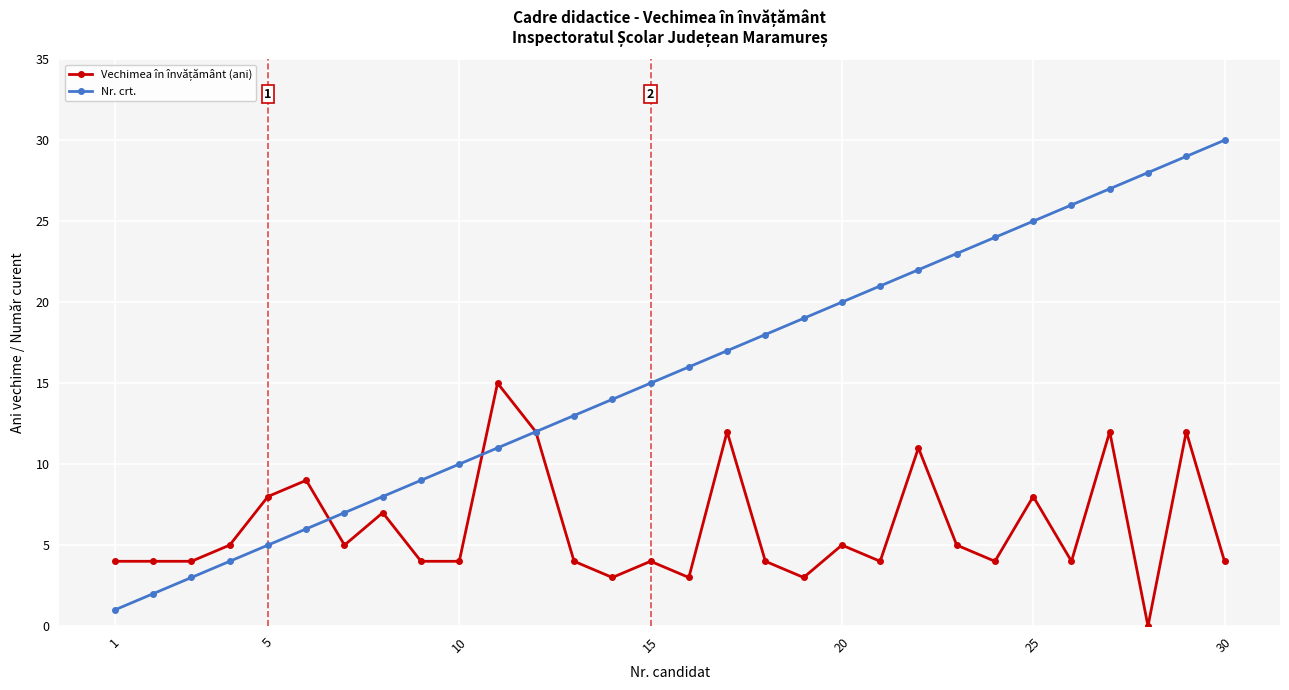

True or false: Nr. crt. has more than 0 interior local peaks.

False